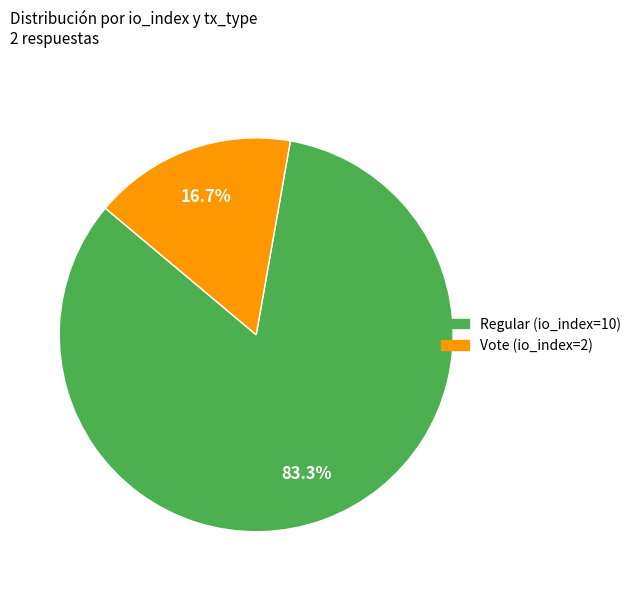

Does any single category account for the majority?

Yes